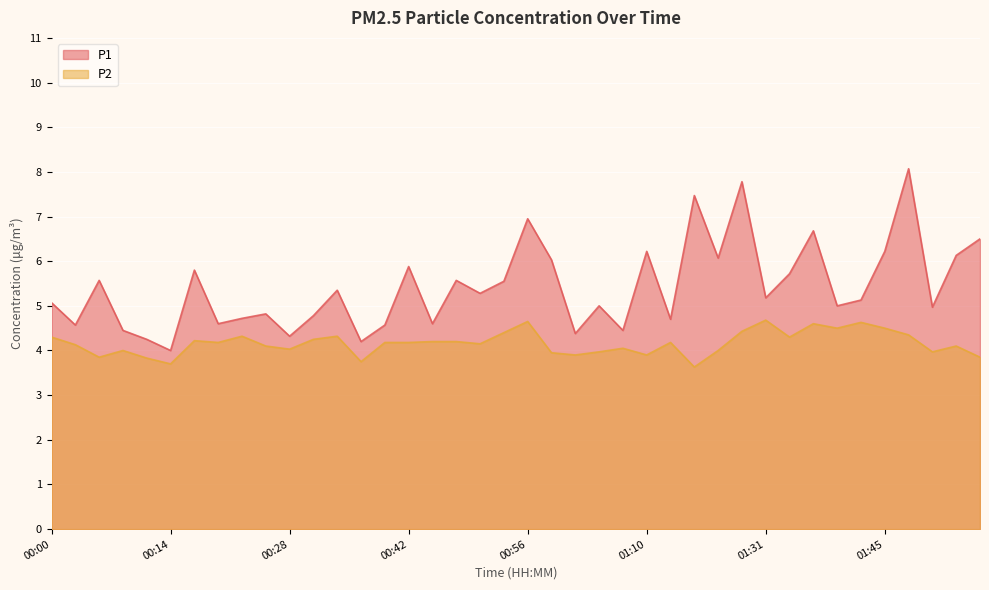

At which category does P1 reach its first local peak?

00:06